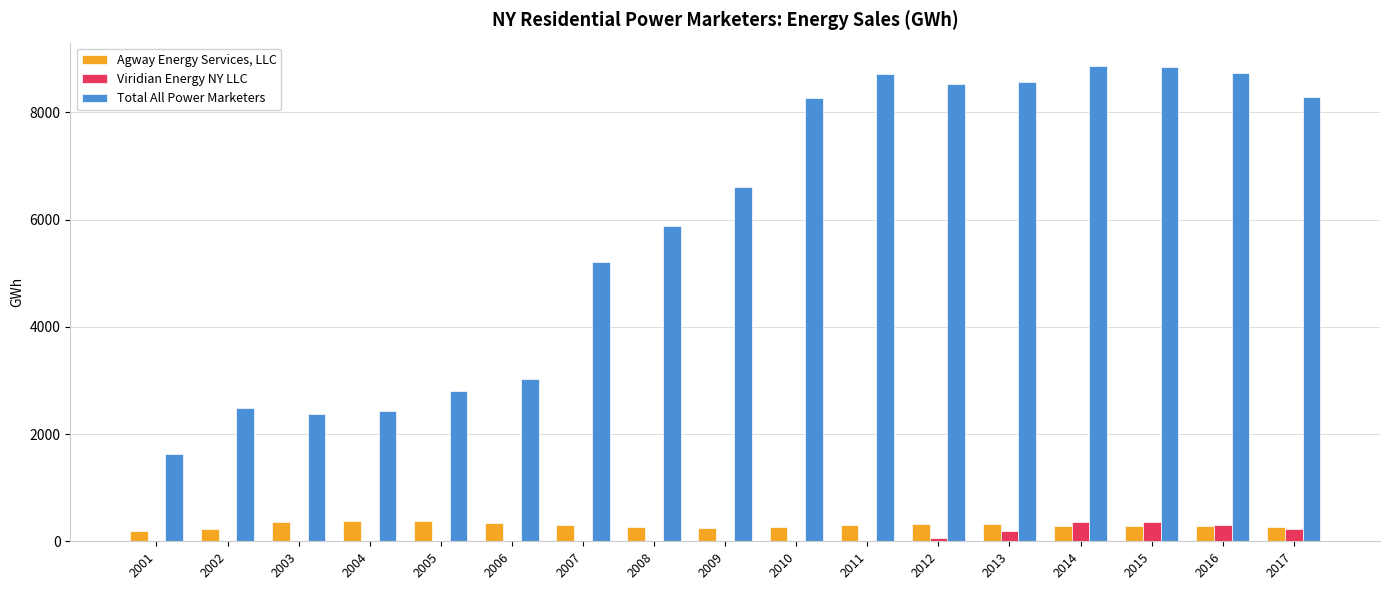

What is the maximum value shown in the chart?

8859.0